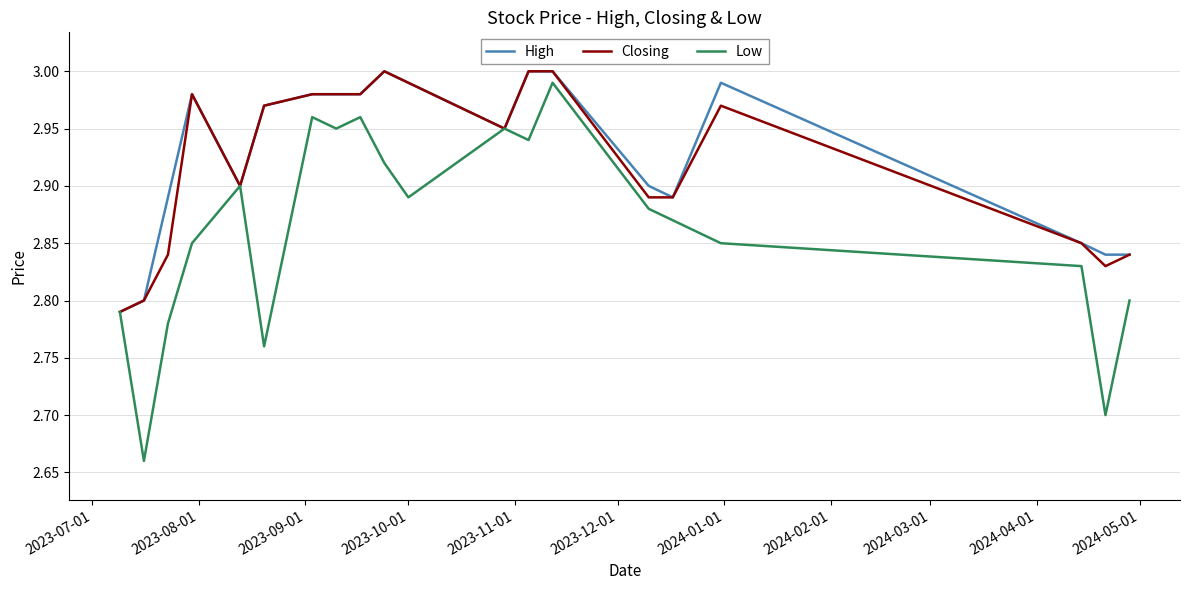

True or false: High has more than 0 interior local peaks.

True